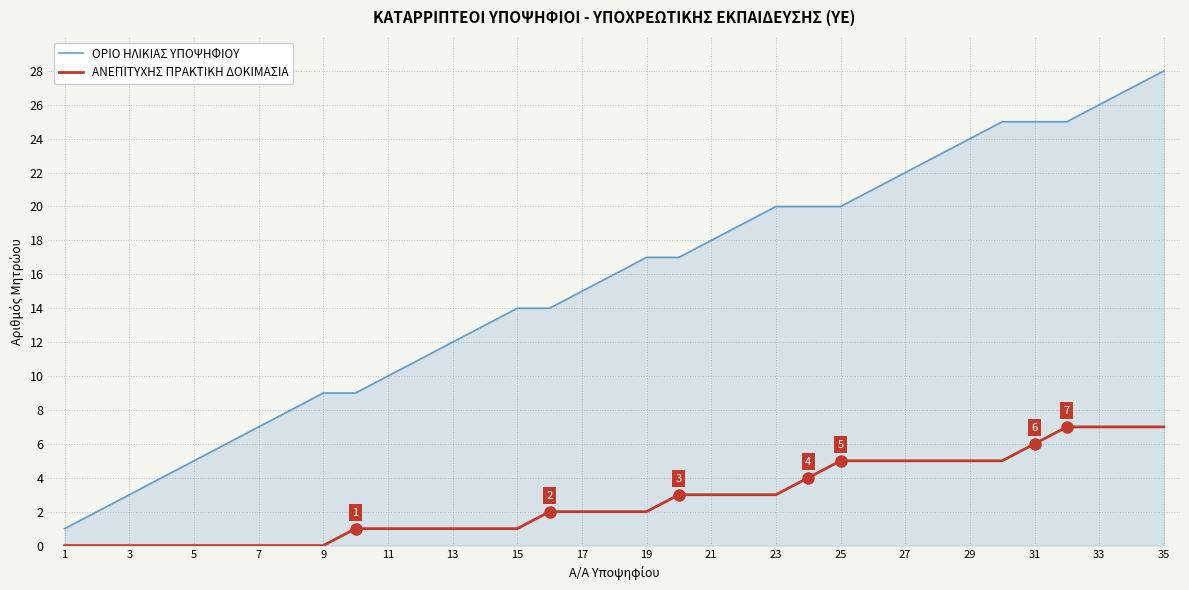

True or false: ΑΝΕΠΙΤΥΧΗΣ ΠΡΑΚΤΙΚΗ ΔΟΚΙΜΑΣΙΑ and ΟΡΙΟ ΗΛΙΚΙΑΣ ΥΠΟΨΗΦΙΟΥ cross at least once.

False